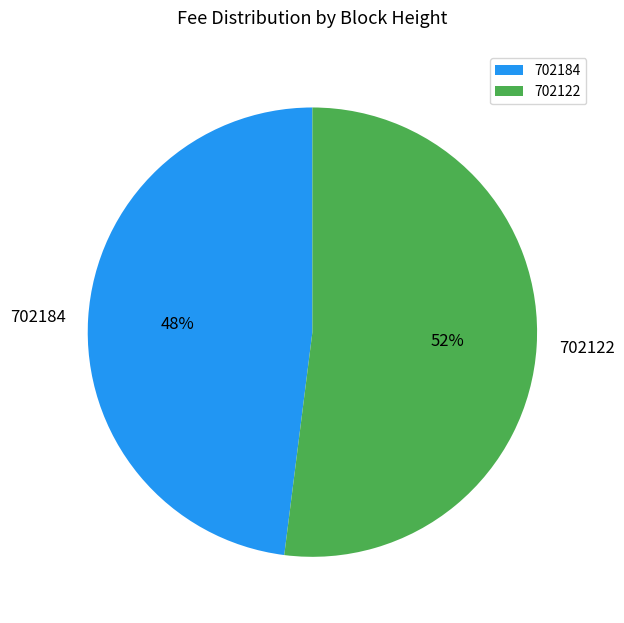

What percentage is the 702184 slice, to the nearest percent?

48%